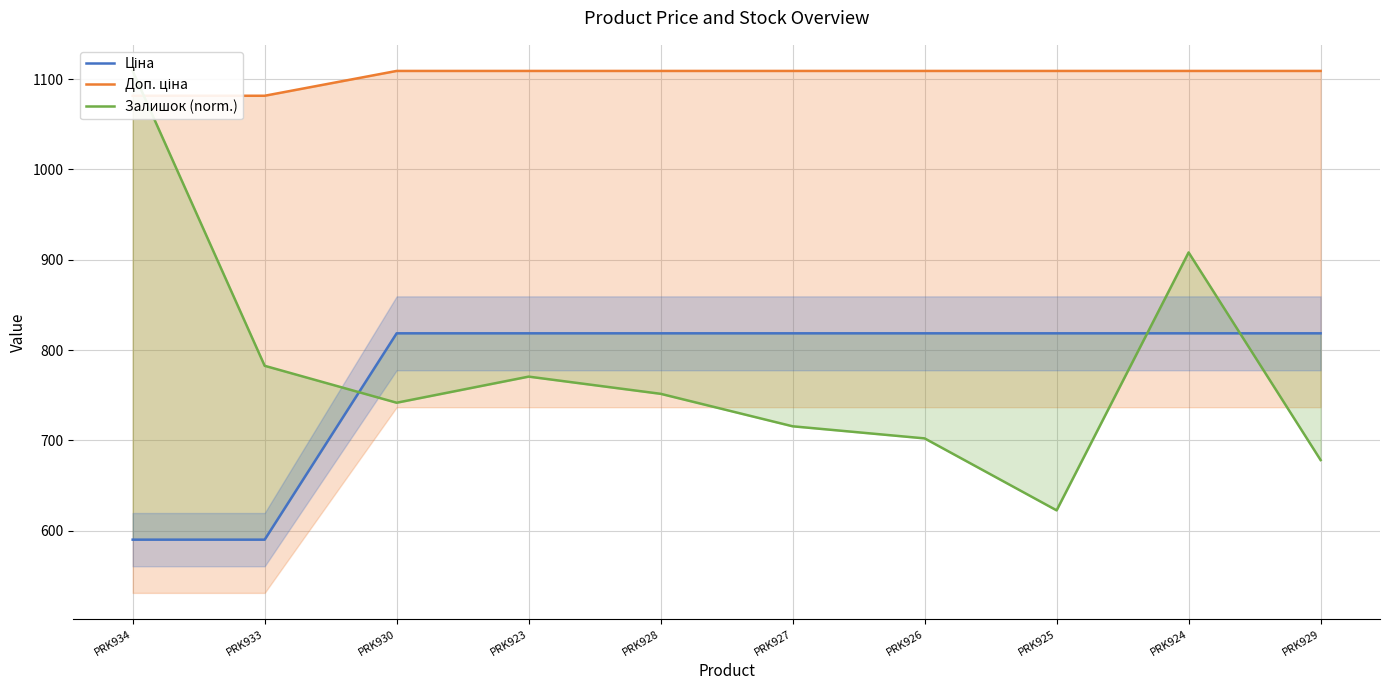

The value of Доп. ціна at PRK927 is 1109.2. True or false?

True